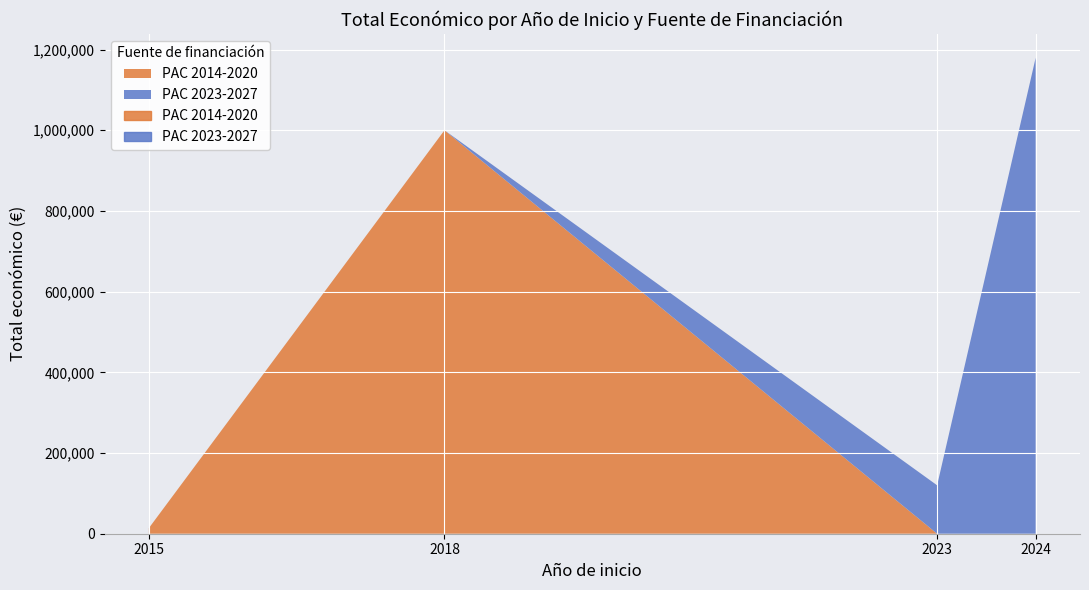

How many points are higher than both their immediate neighbors (excluding endpoints)?

1